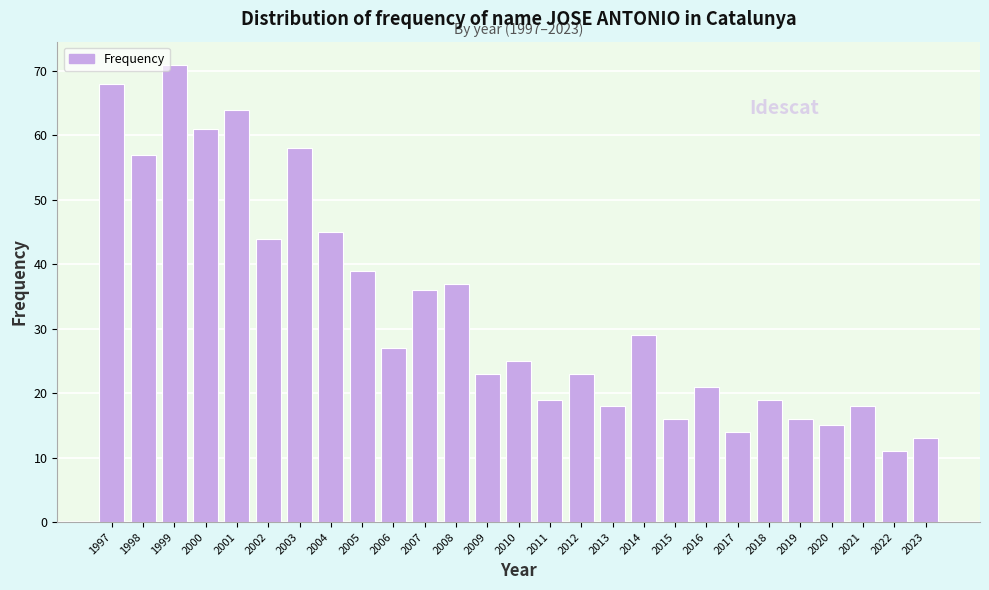

Reading left to right, what are all the values shown in this chart?

1997=68	1998=57	1999=71	2000=61	2001=64	2002=44	2003=58	2004=45	2005=39	2006=27	2007=36	2008=37	2009=23	2010=25	2011=19	2012=23	2013=18	2014=29	2015=16	2016=21	2017=14	2018=19	2019=16	2020=15	2021=18	2022=11	2023=13